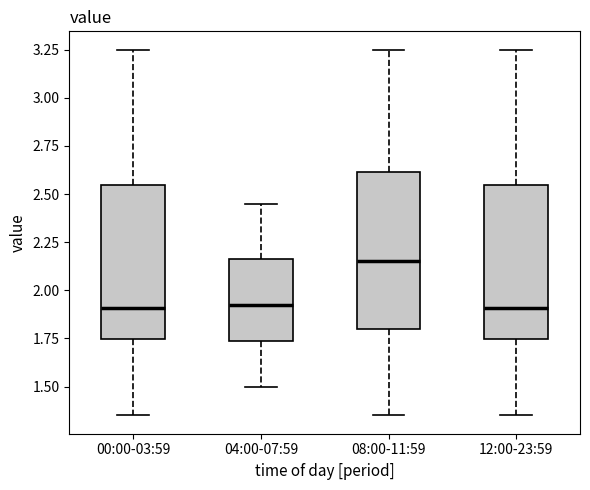

Where does the median line of the box for 08:00-11:59 sit on the y-axis? The values are not printed on the chart, so give them approximately, as read against the axis.

2.15